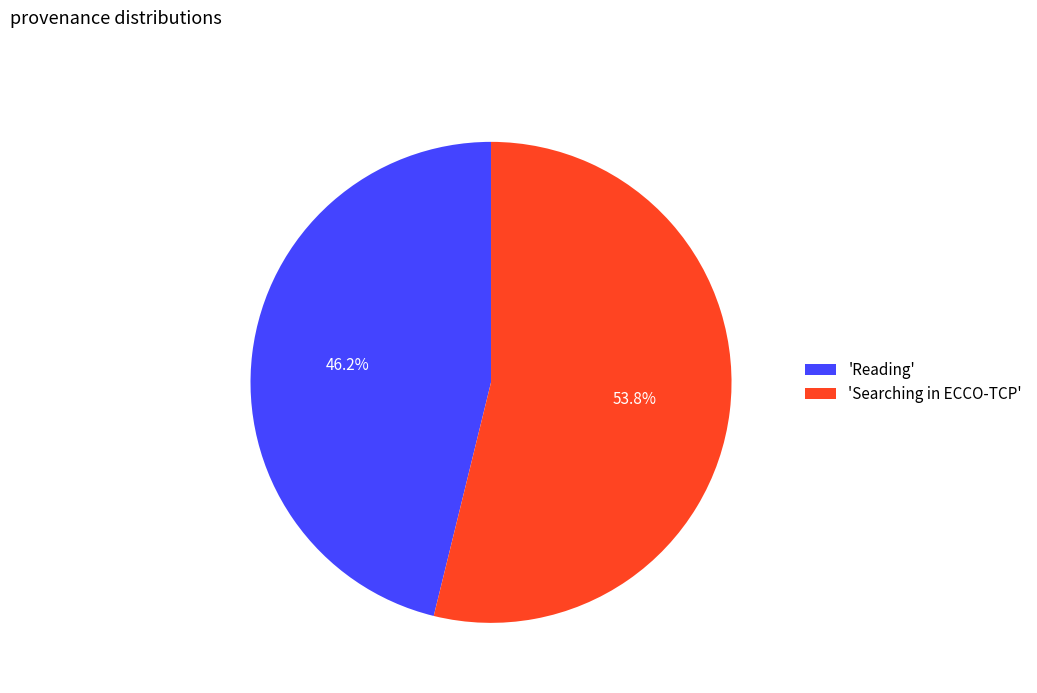

Which category accounts for the majority?

'Searching in ECCO-TCP'